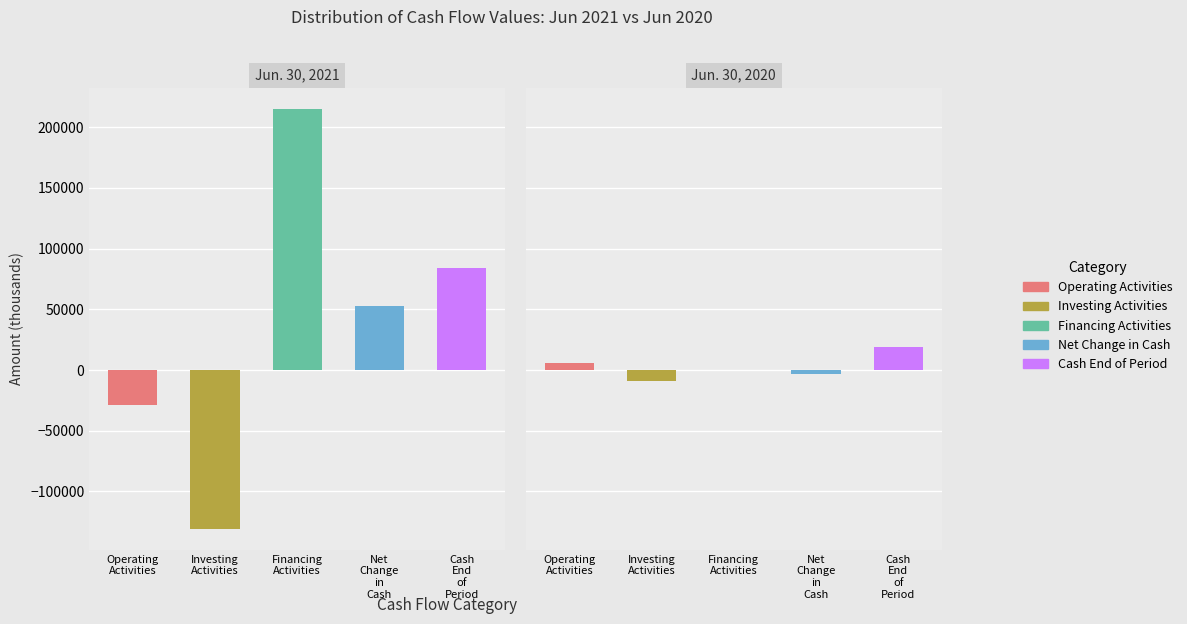

Which series has the widest spread of values?

Financing Activities